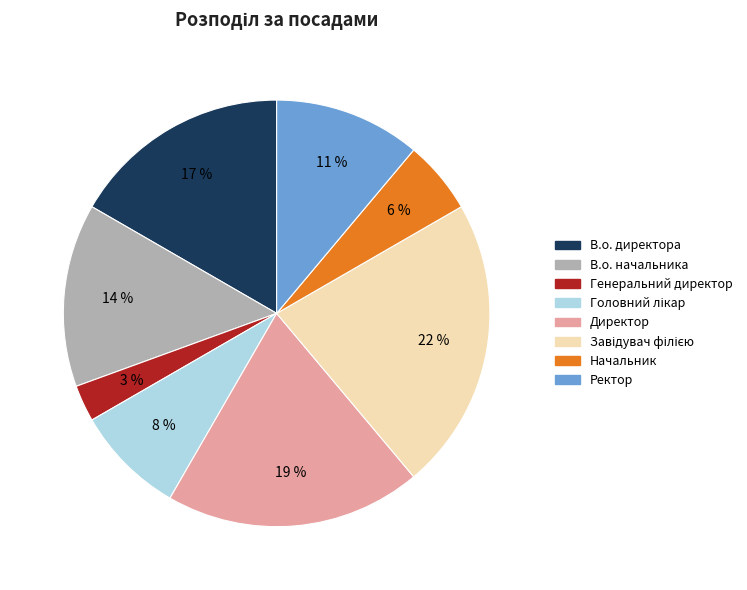

Which slice is the smallest?

Генеральний директор